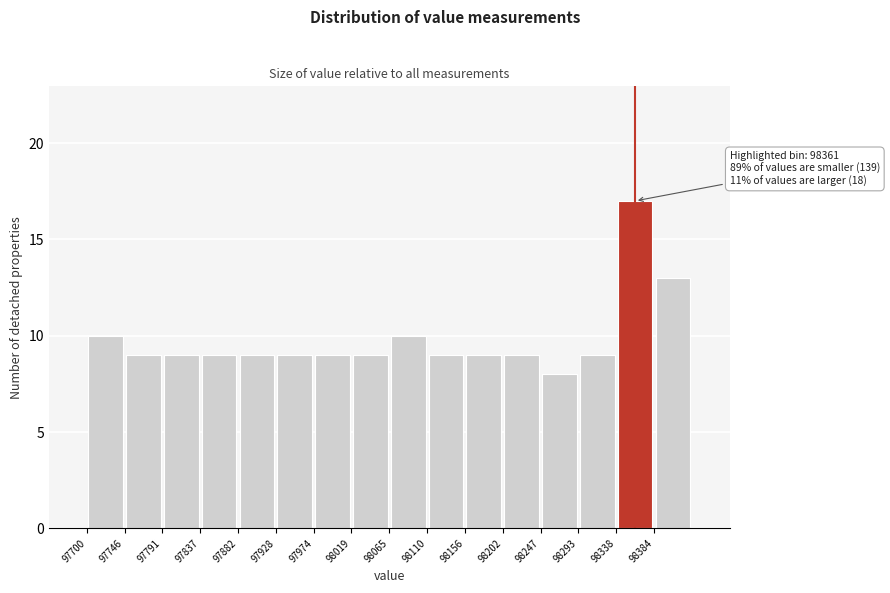

Over which range of the x-axis is the bar tallest?

98340 to 98385